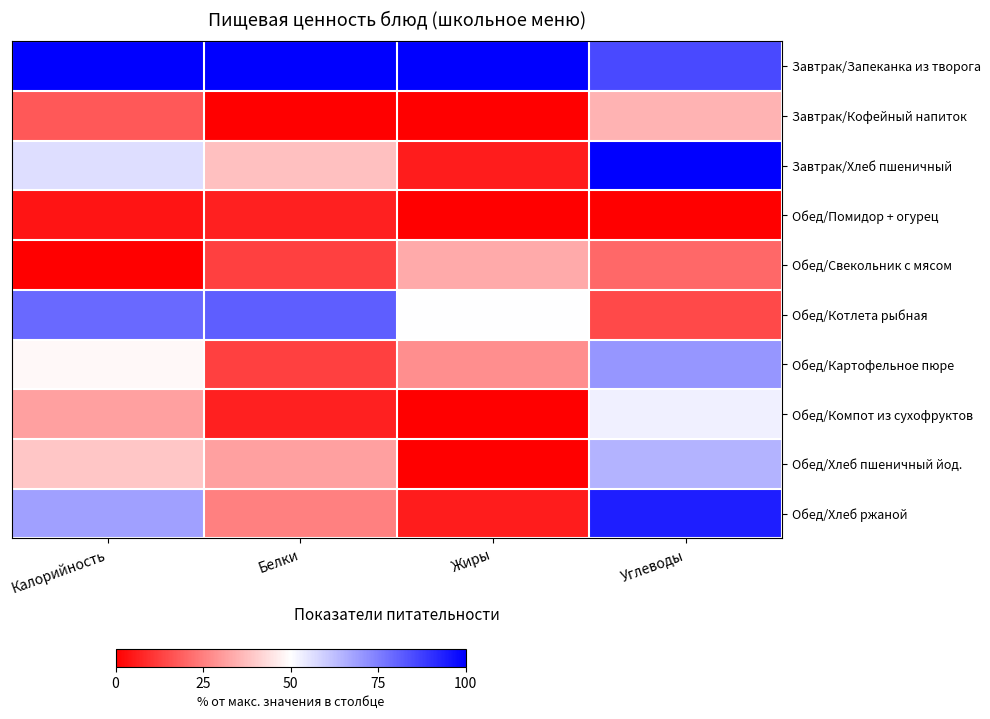

What is the difference between the highest and lowest values at Углеводы?

100.0